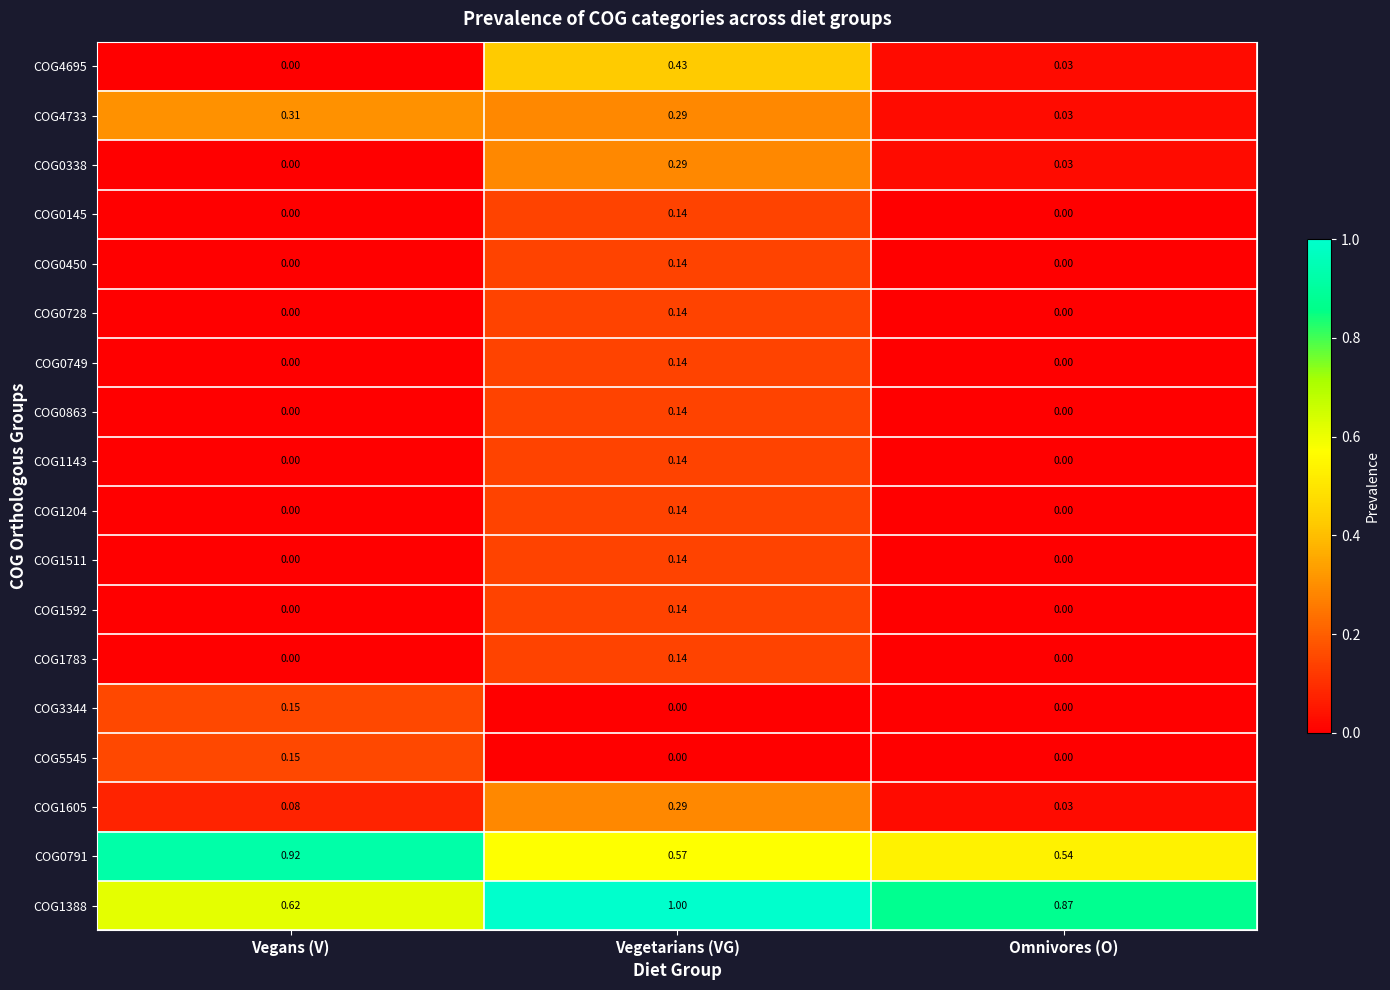

Rank the categories by COG4695 value from highest to lowest.

Vegetarians (VG), Omnivores (O), Vegans (V)